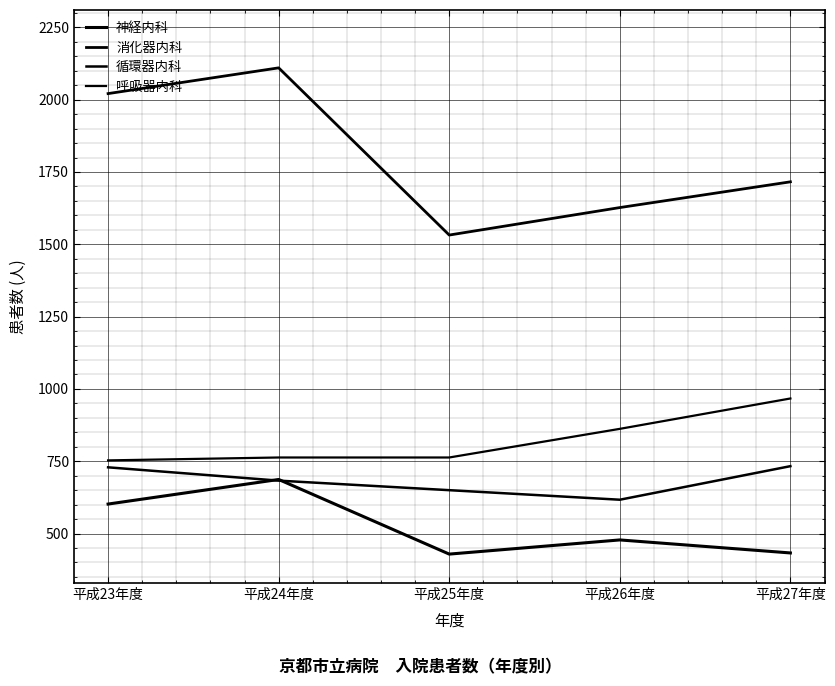

At which label does 呼吸器内科 first exceed 763?

平成26年度